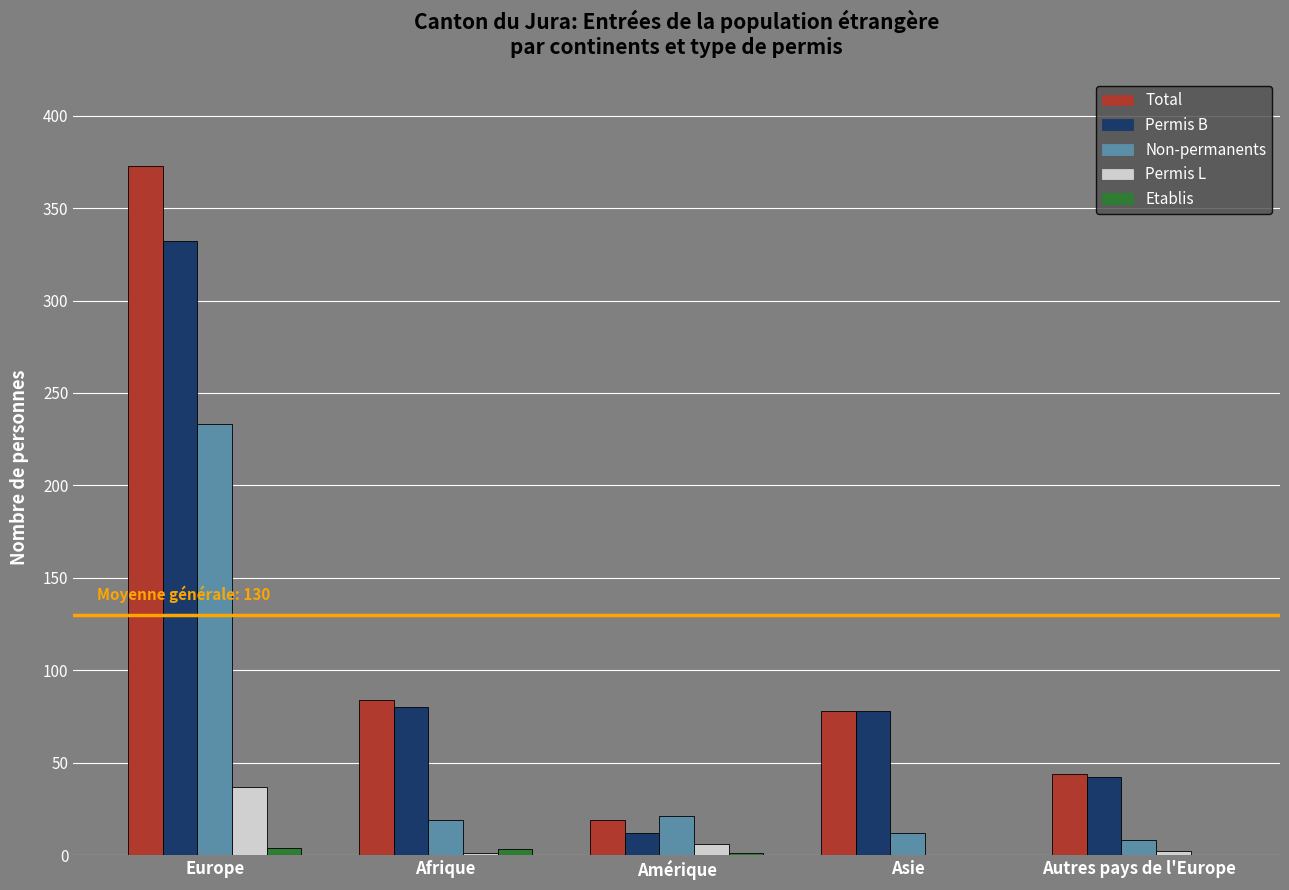

Count the number of data series in this chart.

5